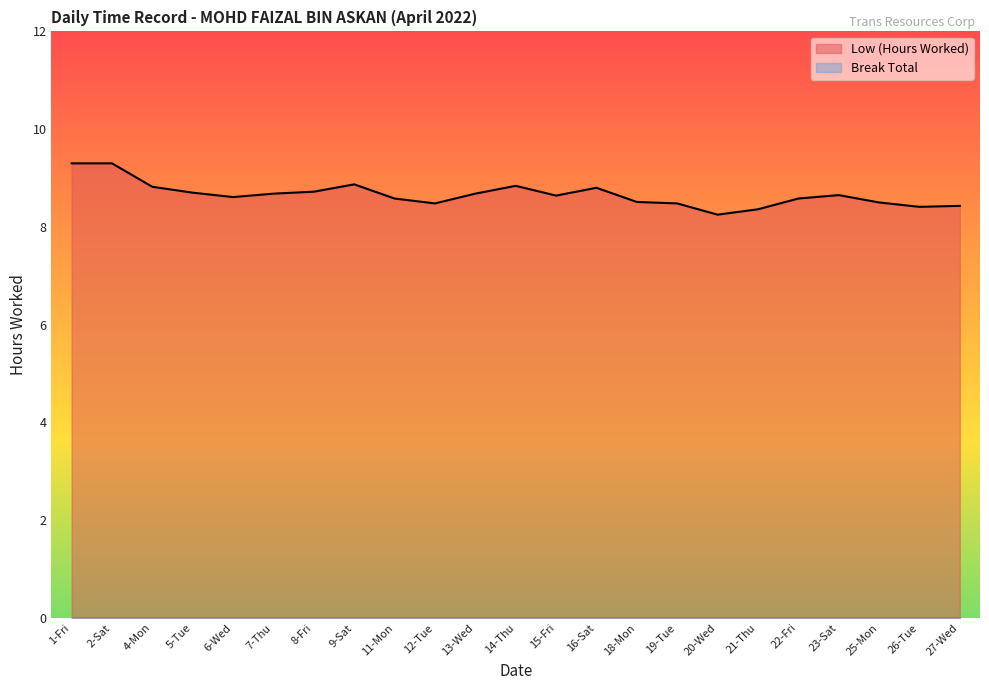

True or false: there are more than 1 points higher than both neighbors.

True